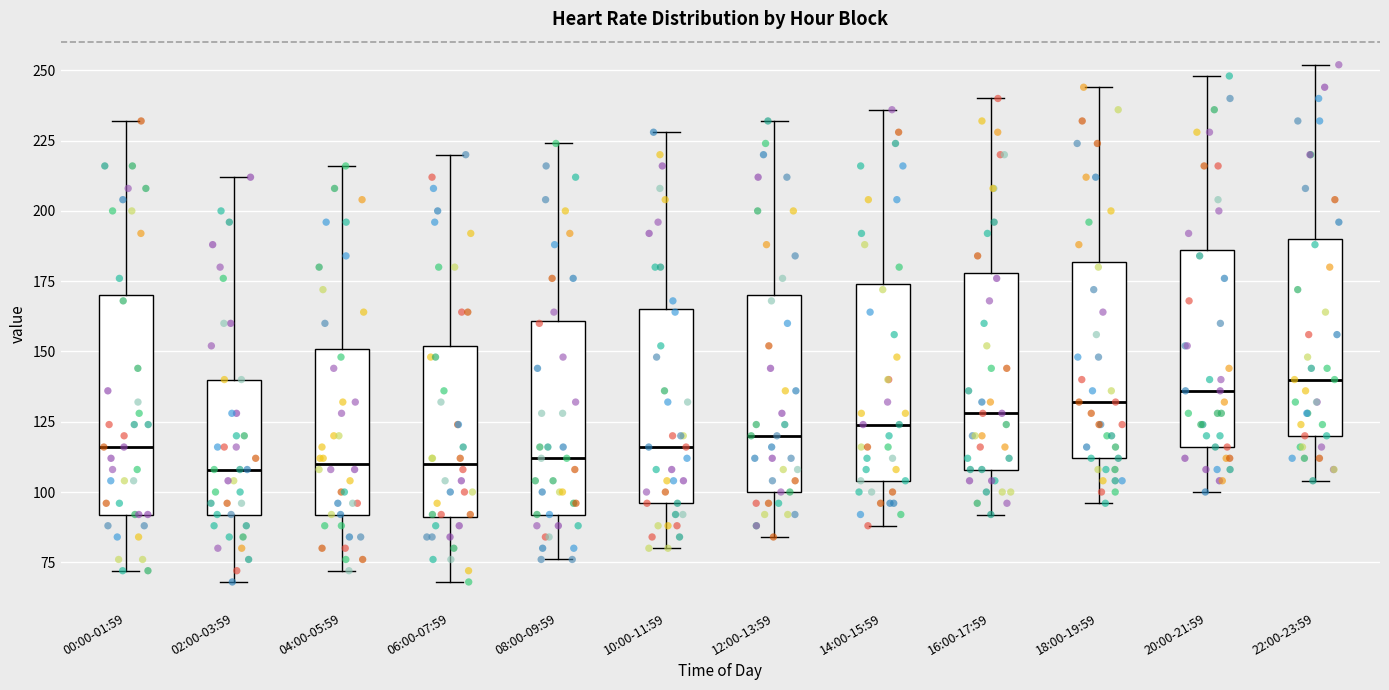

Which box is the tallest, from its lower edge to its upper edge?

00:00-01:59